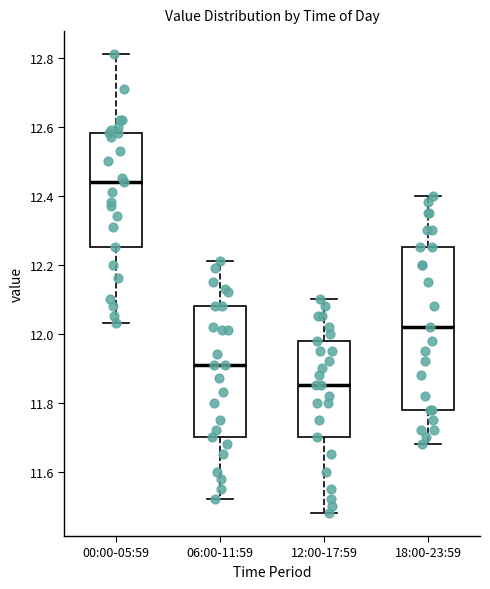

Which box's median line is the lowest?

12:00-17:59